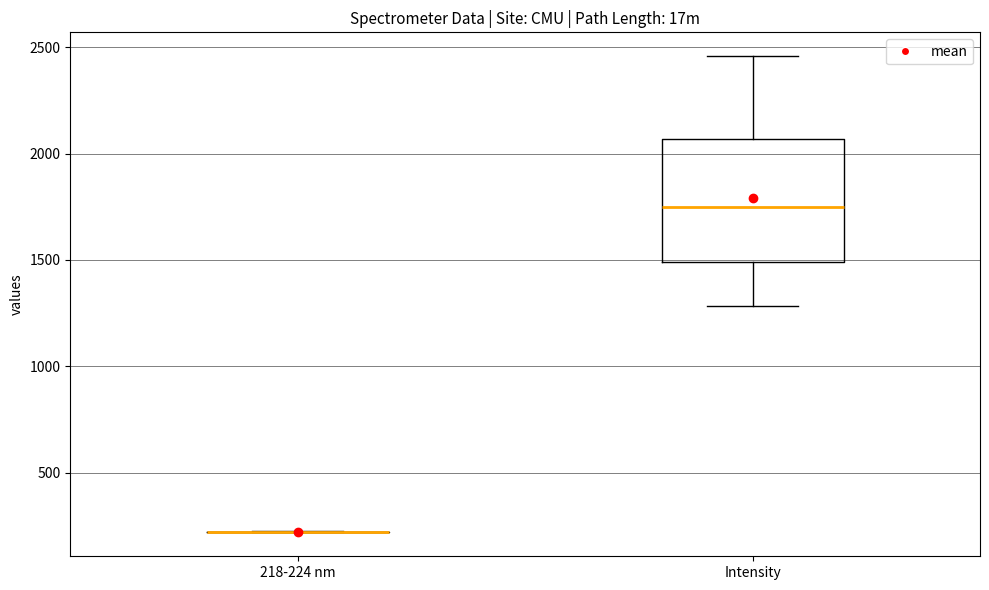

Which box is the tallest, from its lower edge to its upper edge?

Intensity